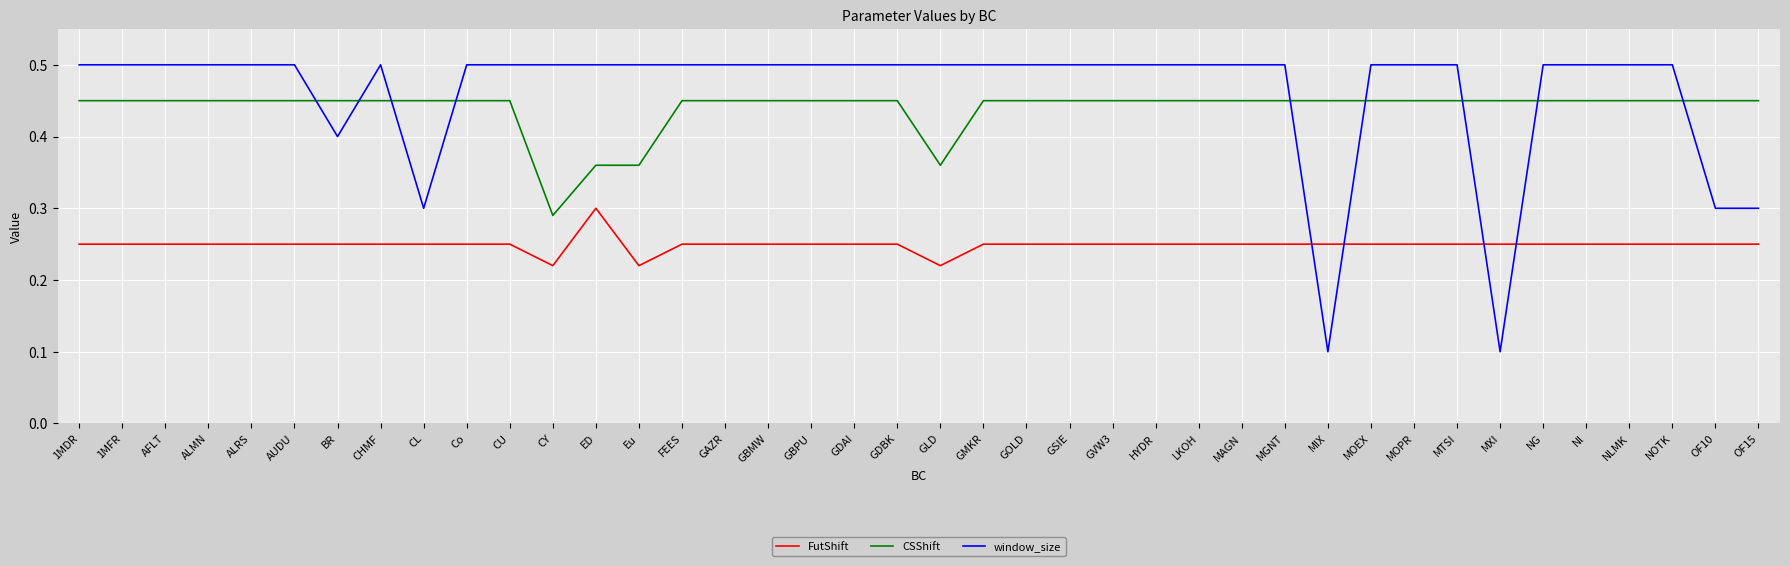

What position from the left is GAZR?

16